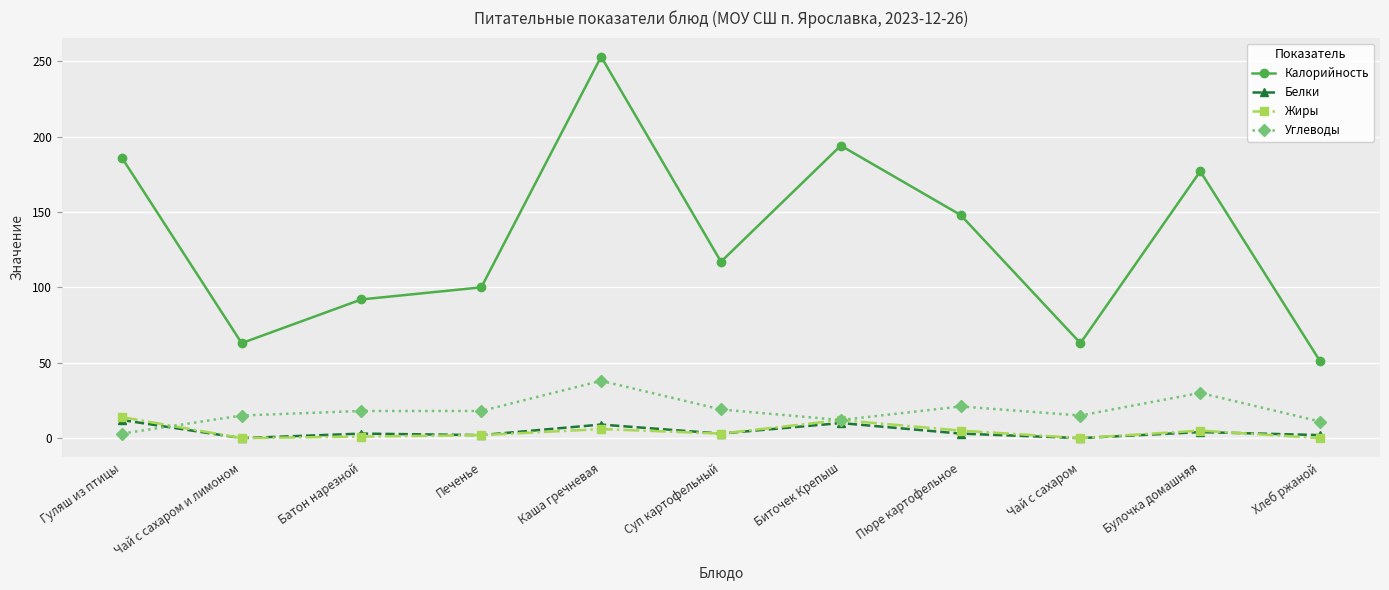

Where does the Калорийность series first go above 117?

Гуляш из птицы